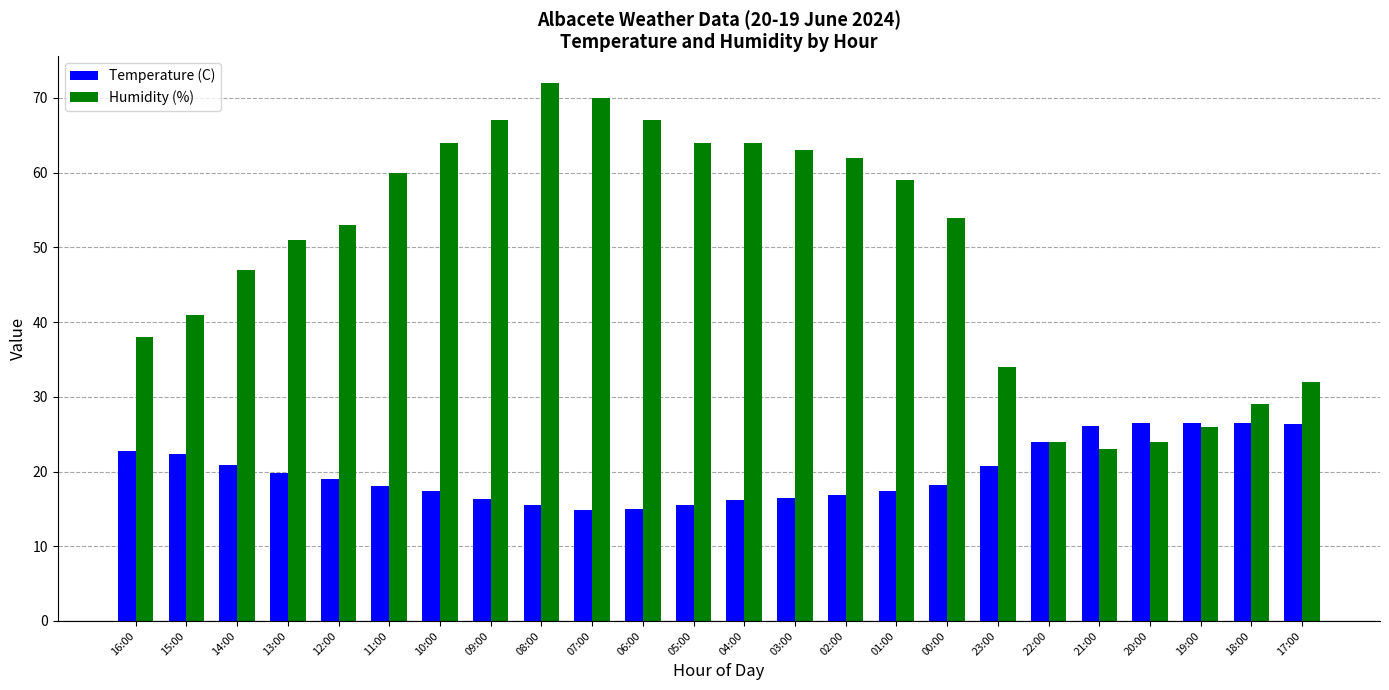

At how many categories does at least one series exceed 55?

11